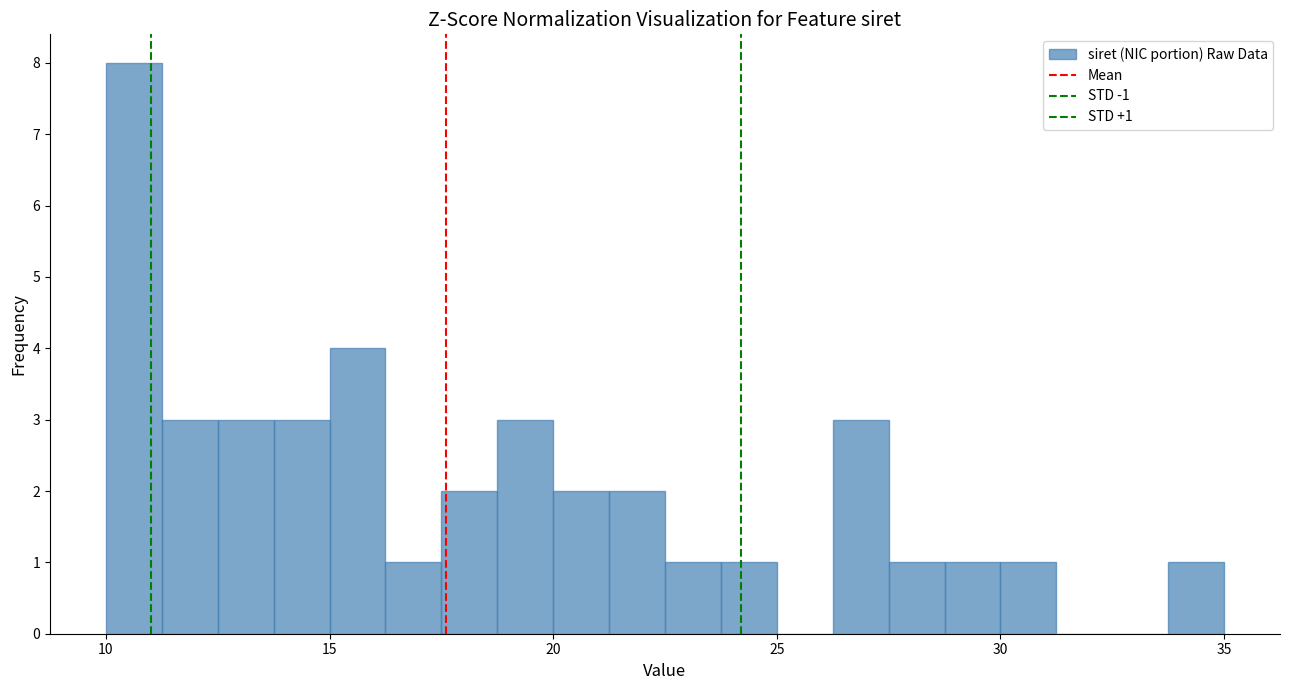

Around what value on the x-axis is the tallest bar? Give the approximate position of its centre, as read against the axis.

10.5